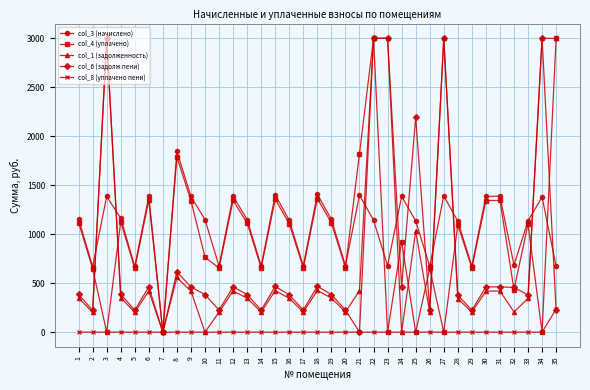

In col_4 (уплачено), how many points are lower than both neighbors (excluding endpoints)?

13